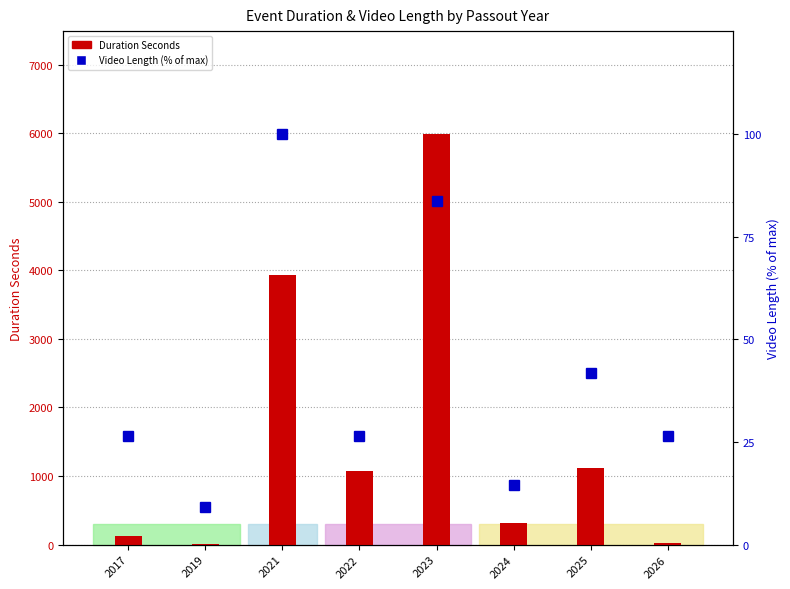

What is the value of the Video Length (% of max) bar at the 5th from the left?

83.7